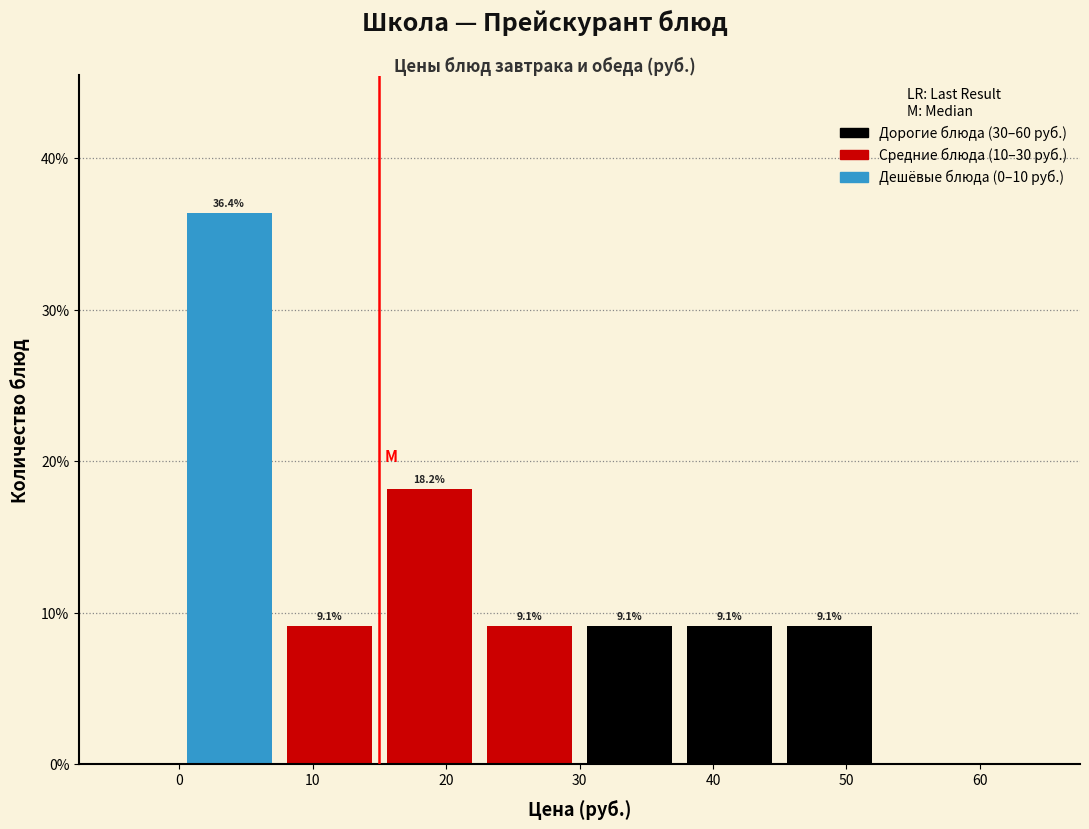

Over which range of the x-axis is the bar tallest?

0.0 to 7.5